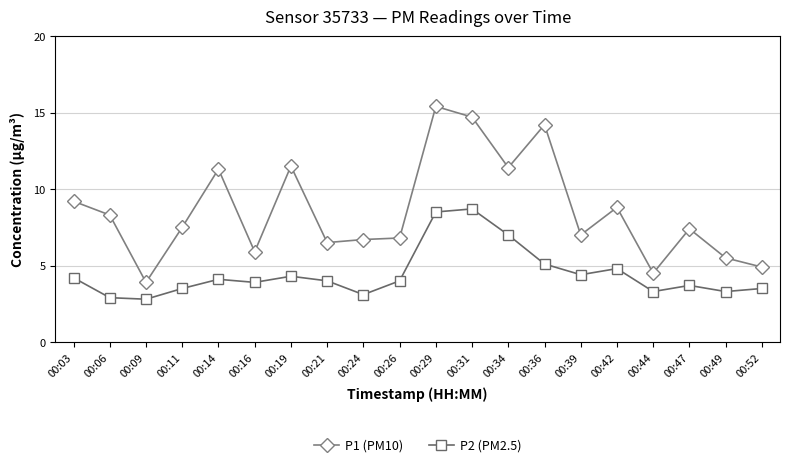

Is the value of P1 (PM10) at 00:16 greater than the value of P2 (PM2.5) at 00:44?

Yes